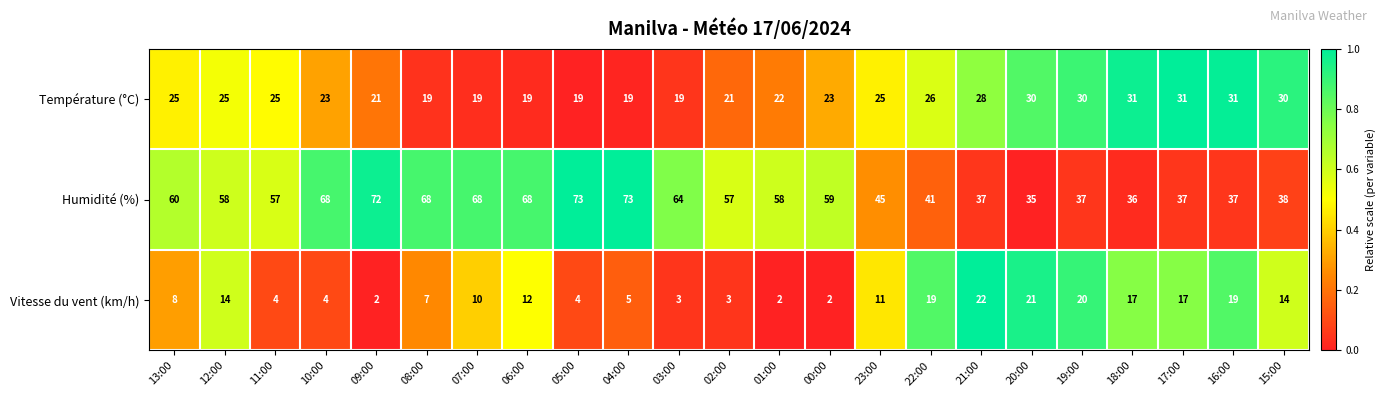

What is the sum of the Vitesse du vent (km/h) values at 19:00 and 23:00?

31